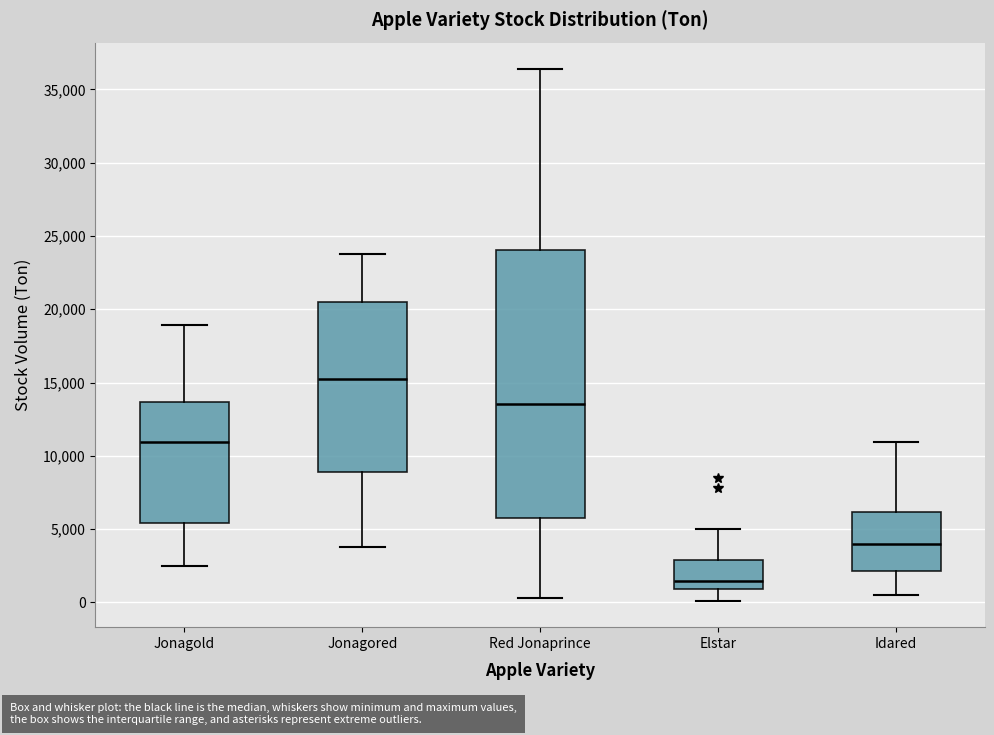

Reading left to right, transcribe this box plot: for each box, give where its median line is, the range the box spans, and where its two whiskers end, as read against the y-axis. The values are not printed on the chart, so give them approximately, as read against the axis.

Jonagold: median 11000, box 5500 to 13500, whiskers 2500 to 19000
Jonagored: median 15000, box 9000 to 20500, whiskers 4000 to 24000
Red Jonaprince: median 13500, box 6000 to 24000, whiskers 500 to 36500
Elstar: median 1500, box 1000 to 3000, whiskers 0 to 5000
Idared: median 4000, box 2000 to 6000, whiskers 500 to 11000